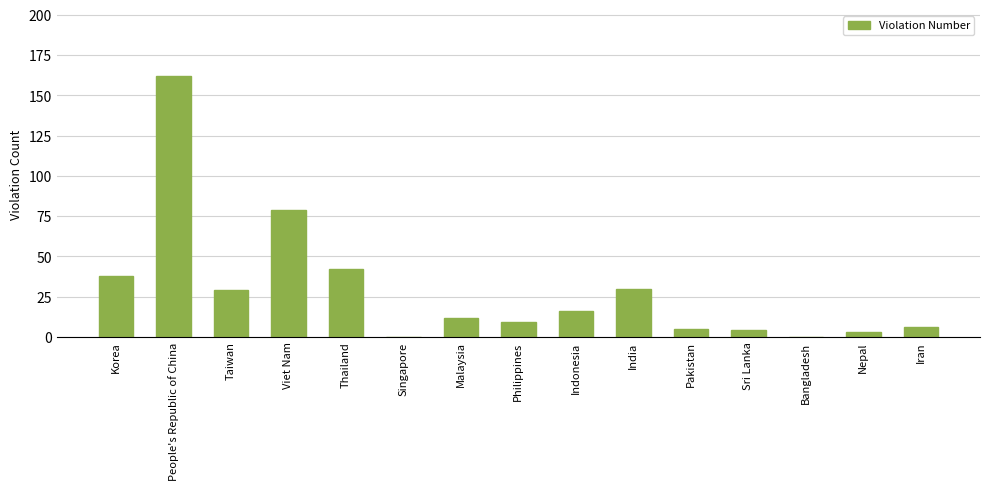

How many categories are shown in the chart?

15